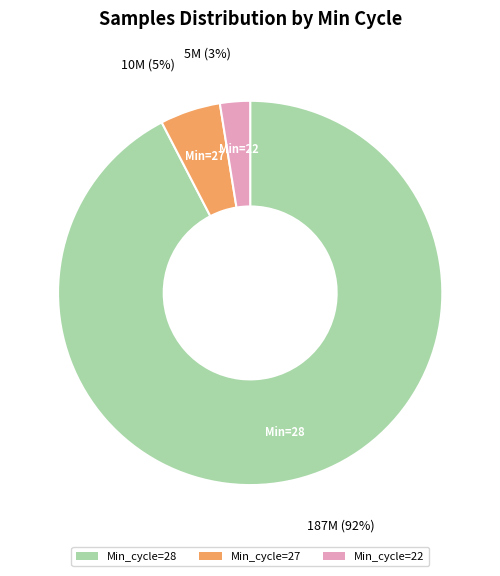

Is it true that Min_cycle=27 is 5% of the pie?

True